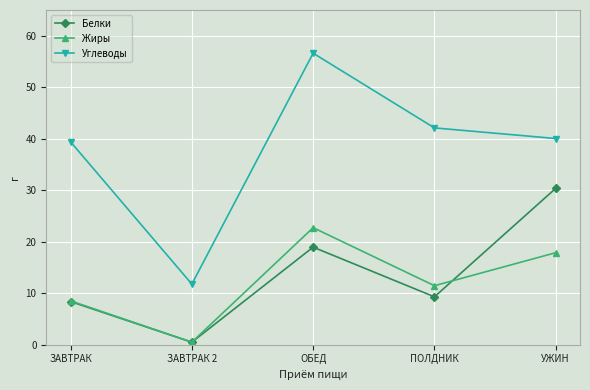

Rank the series by their maximum value, from highest to lowest.

Углеводы, Белки, Жиры